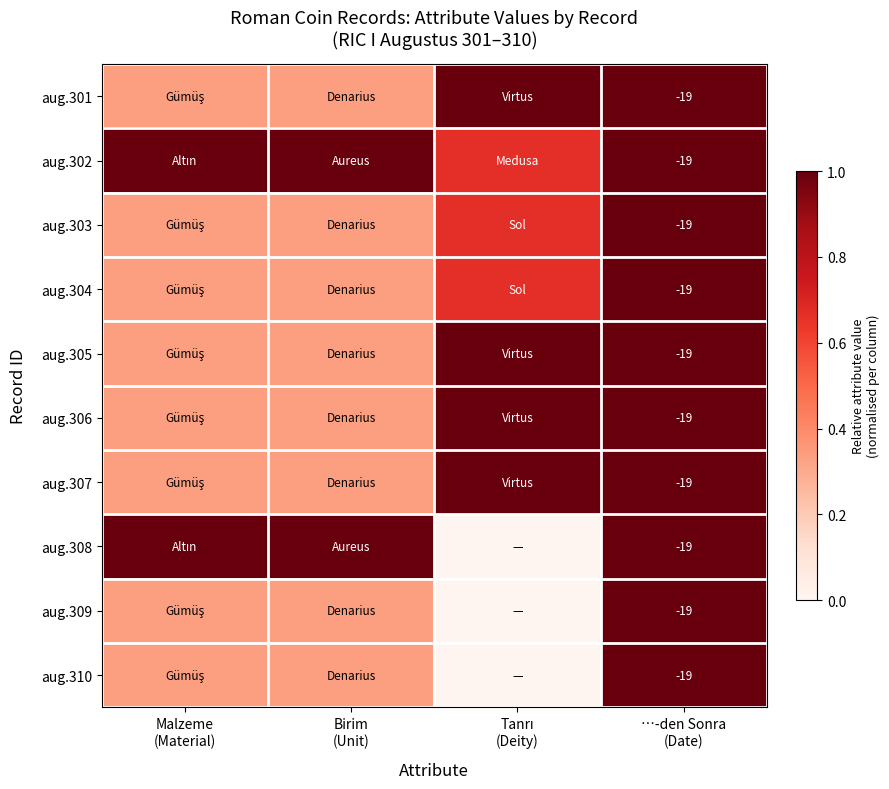

Count the number of data series in this chart.

10